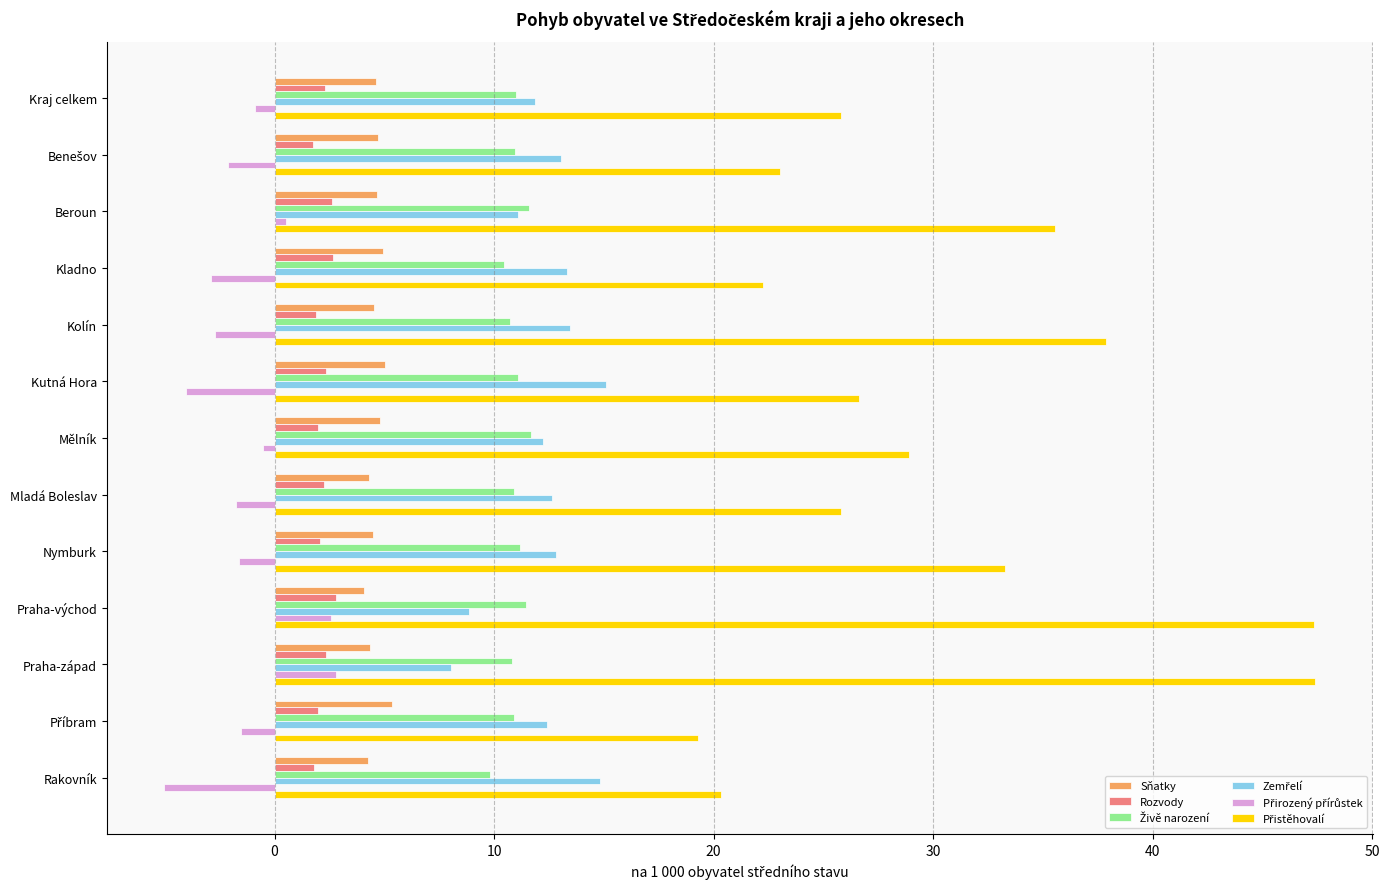

How many distinct data groups are displayed?

6